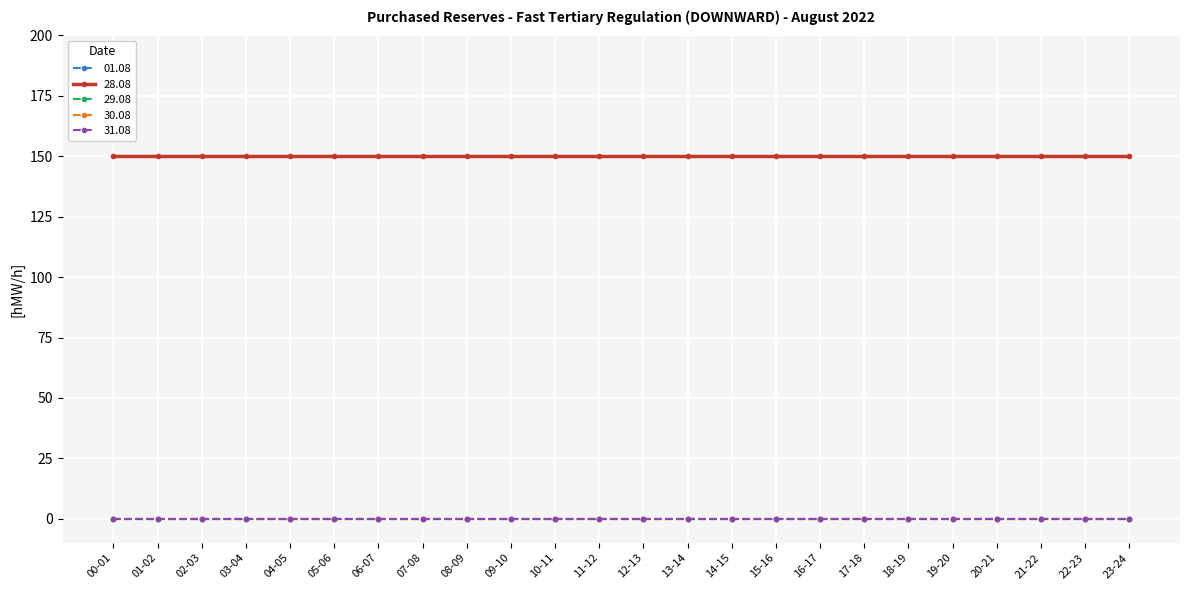

Is this an area chart (filled region under the line)?

No